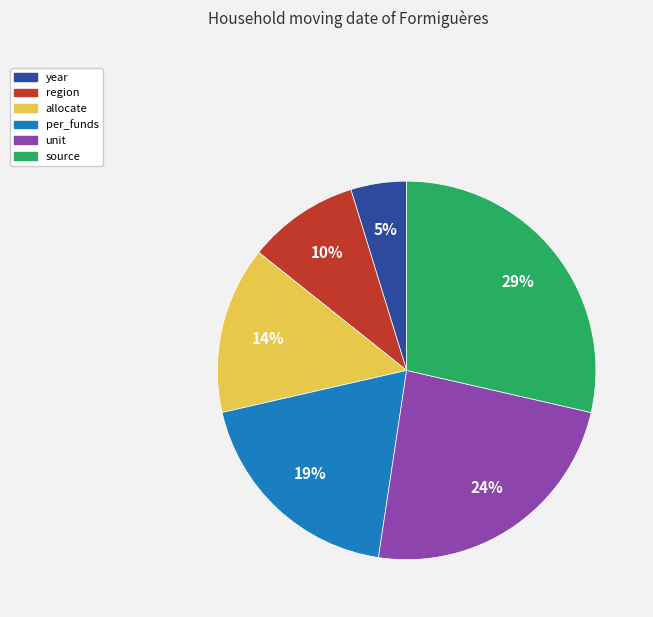

True or false: year accounts for 16% of the total.

False